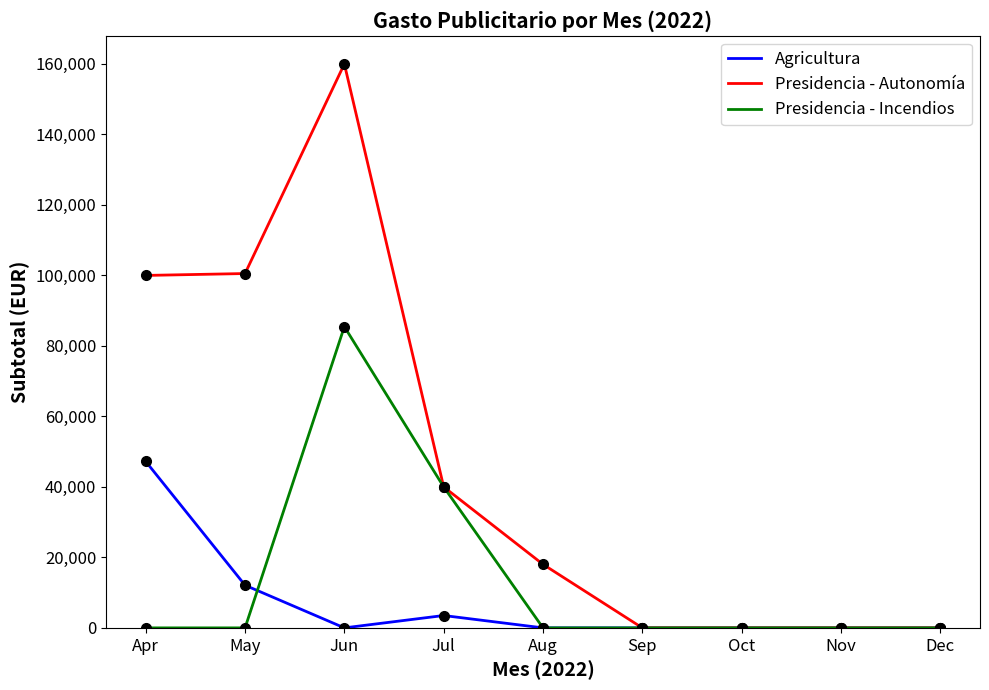

At which label does Presidencia - Autonomía first exceed 18029?

Apr